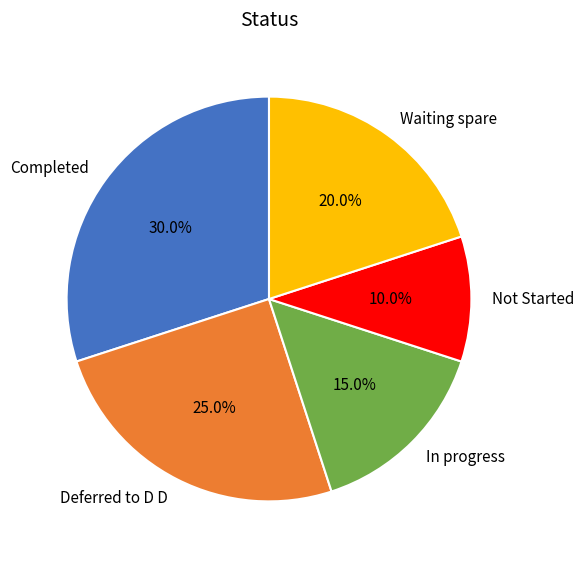

To the nearest percent, what is the difference between the In progress and Completed slice percentages?

15%